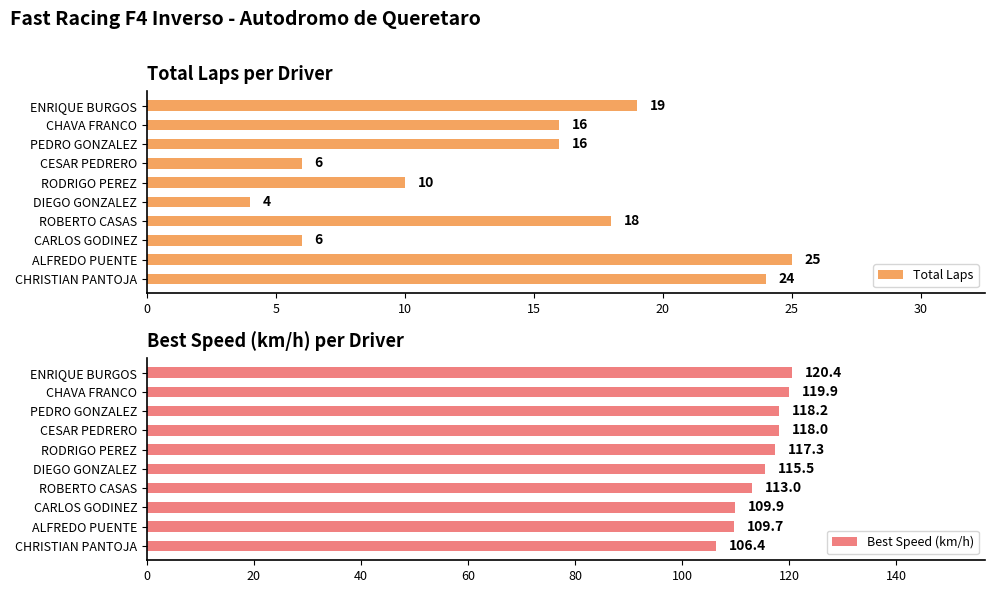

Is it true that Total Laps equals 14.9 at ALFREDO PUENTE?

False